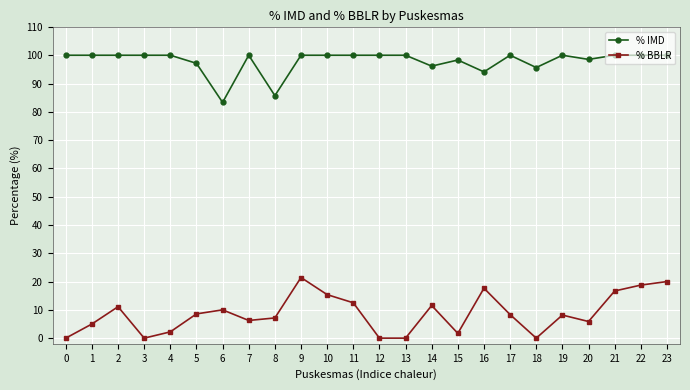

True or false: % IMD and % BBLR cross at least once.

False